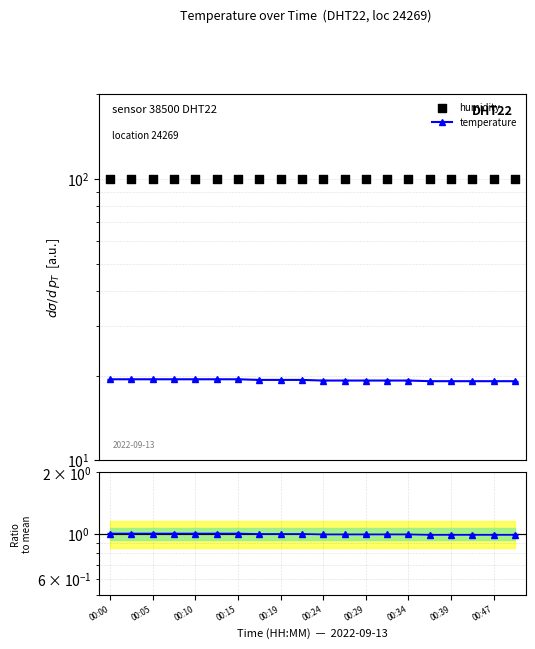

Which series has the largest Y range (max minus min)?

temperature